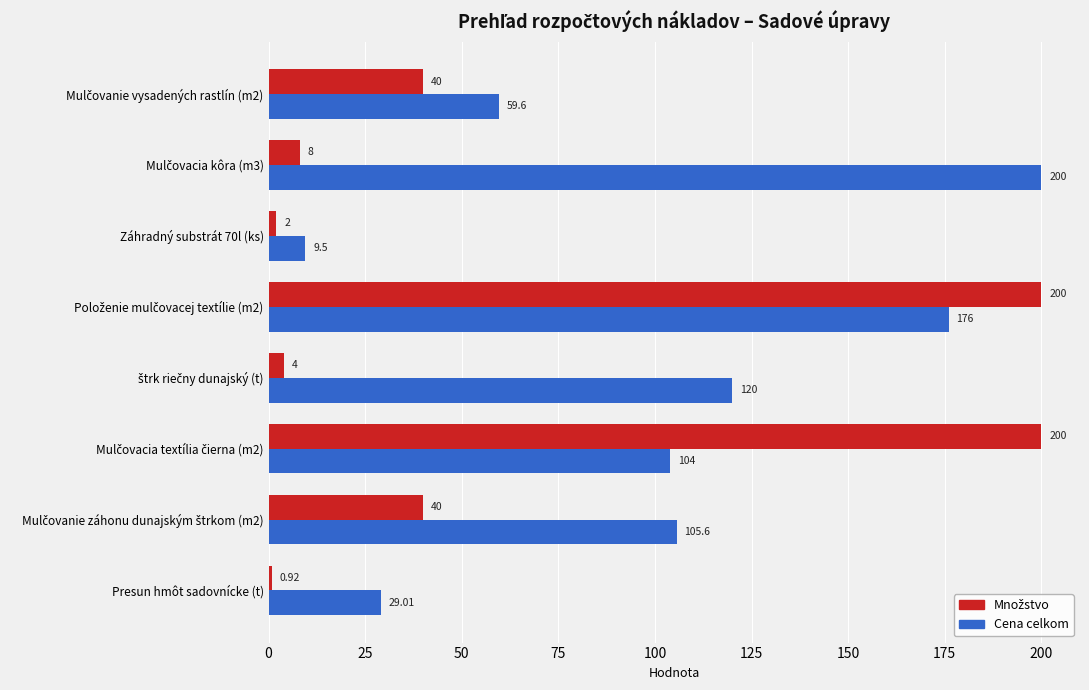

Which series has the largest total across all categories?

Cena celkom